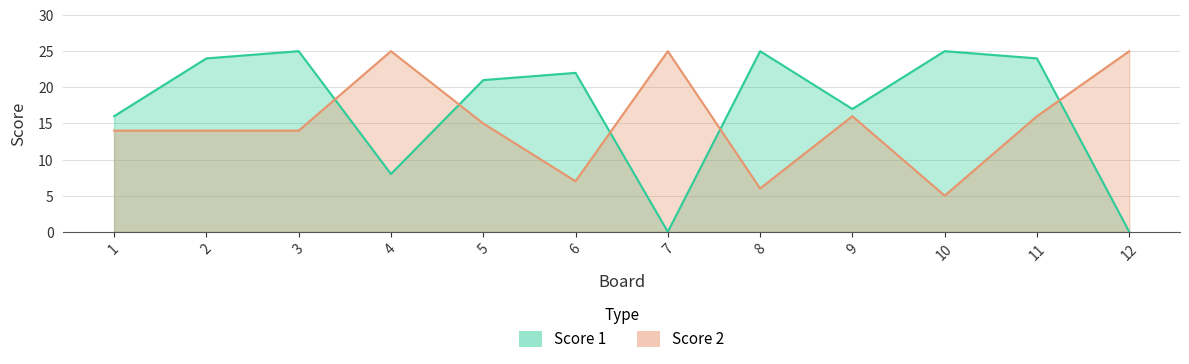

Is it true that Score 1 equals 17 at 9?

True